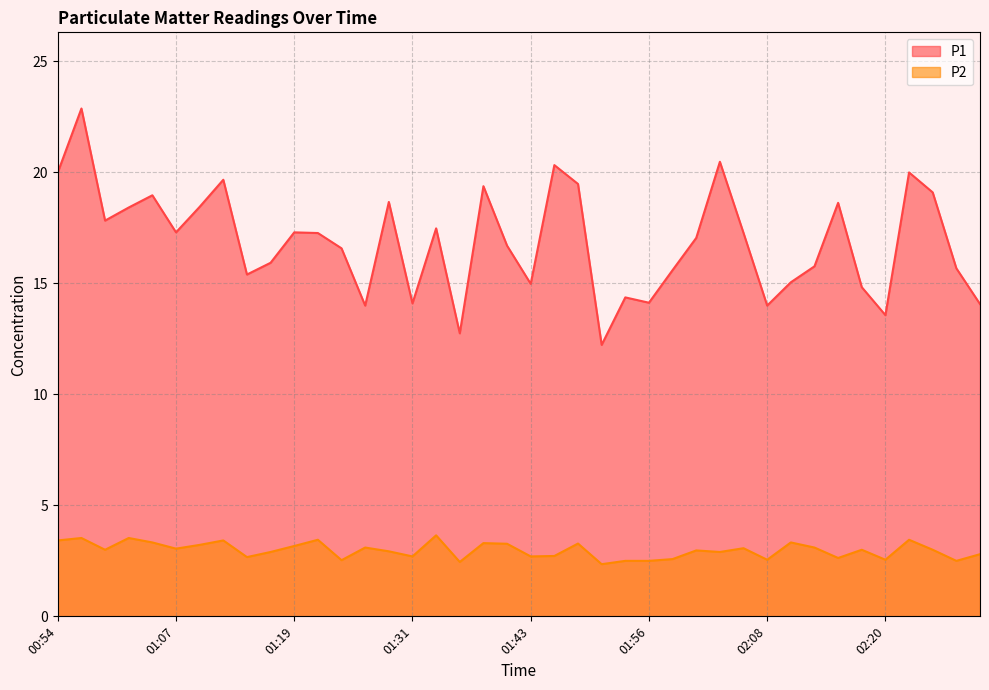

What is the difference between the second highest and minimum values in the P1 series?

8.2